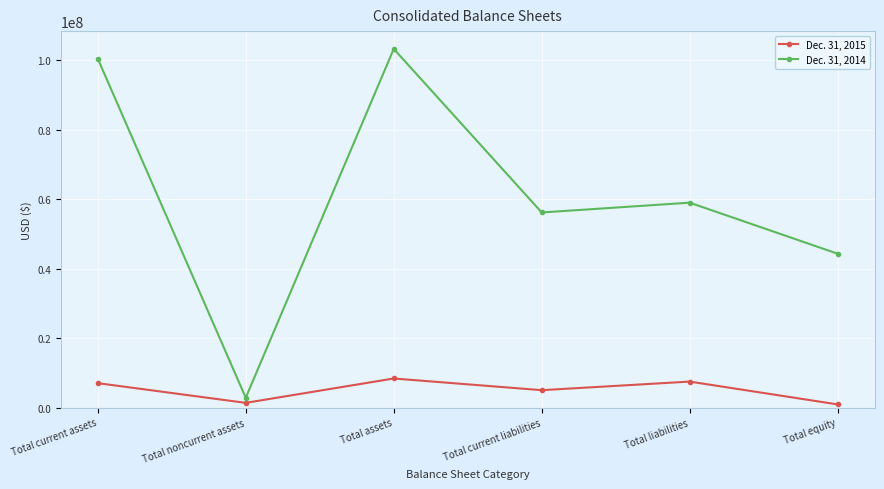

What is the difference between the maximum and minimum values in the Dec. 31, 2014 series?

100388907